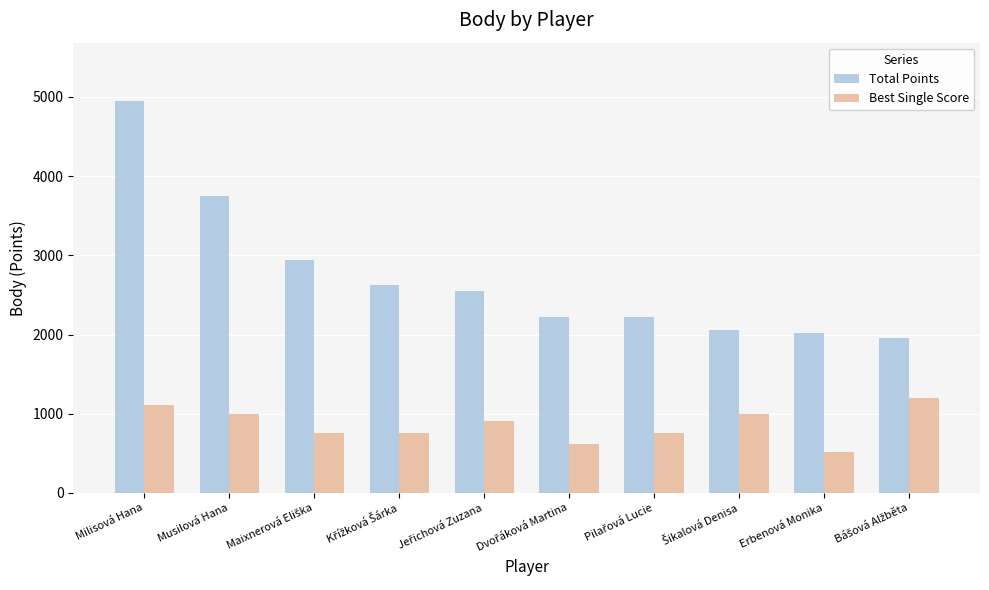

The value of Total Points at Musilová Hana is 3752. True or false?

True